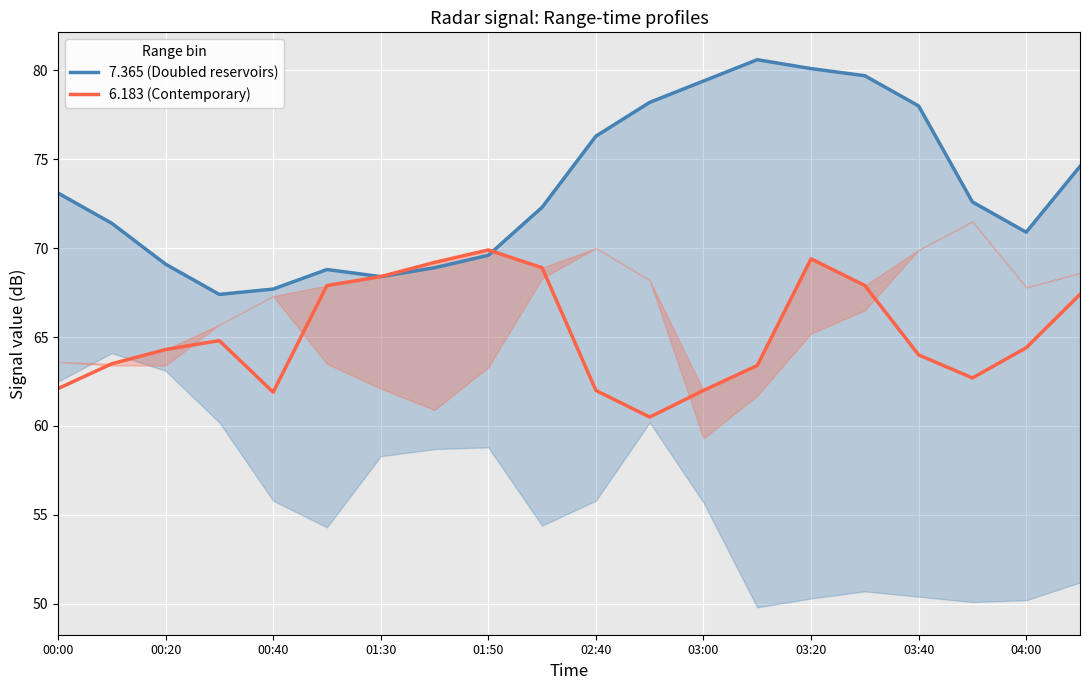

Rank the series by their maximum value, from highest to lowest.

7.365 (Doubled reservoirs), 6.183 (Contemporary)